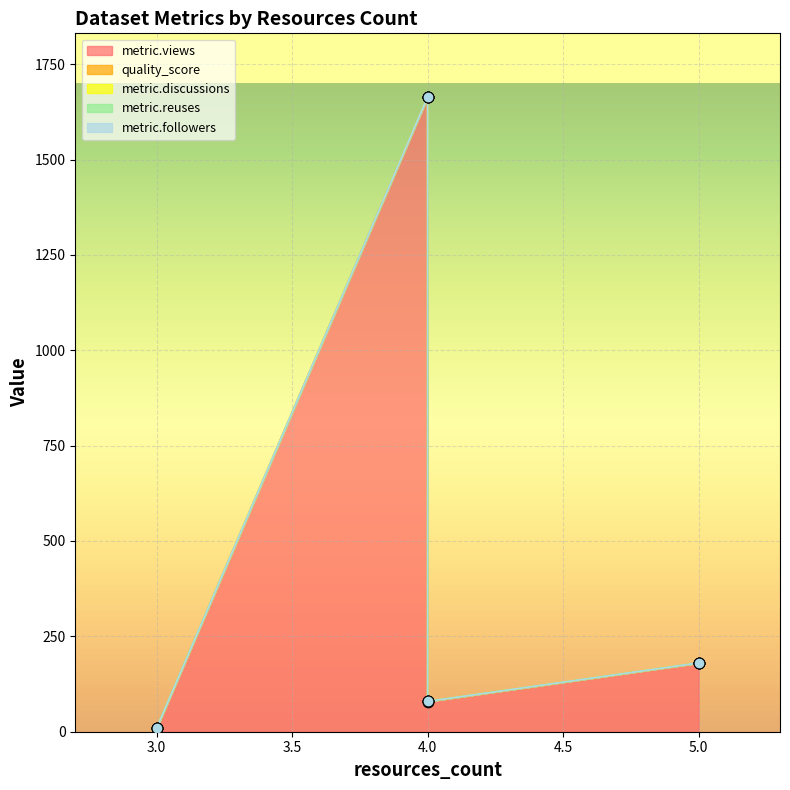

What is the total value across all series at 5?

180.4